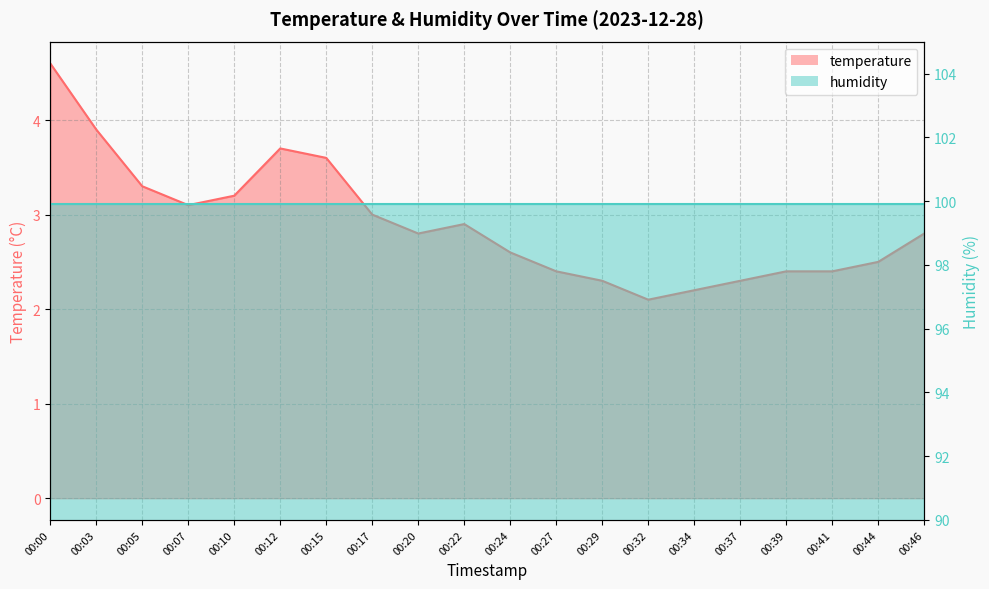

Is it true that the value at 00:00 is 4.6?

True